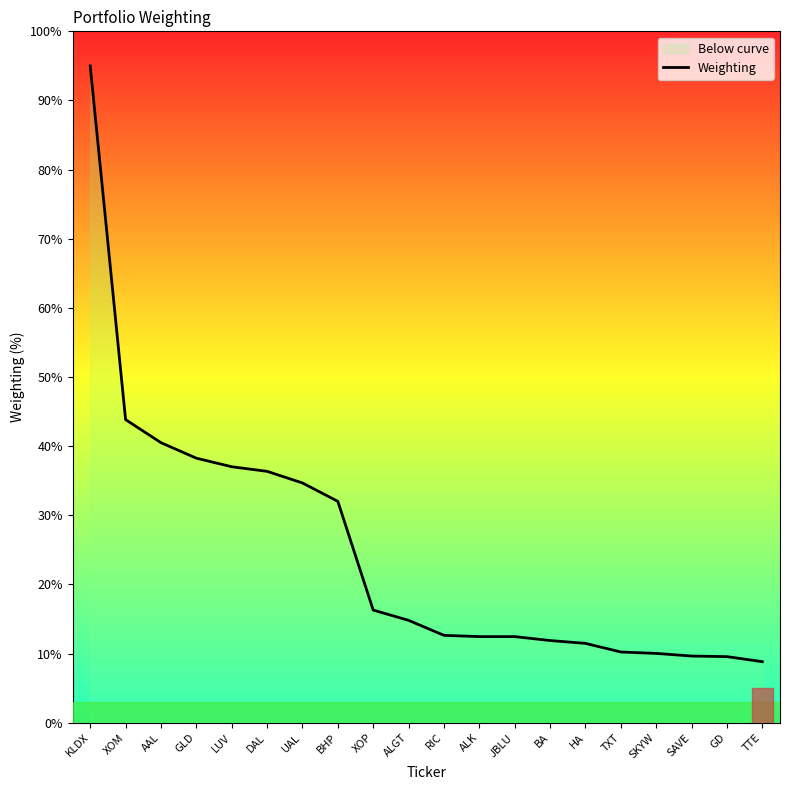

The value at GD is 9.6. True or false?

True